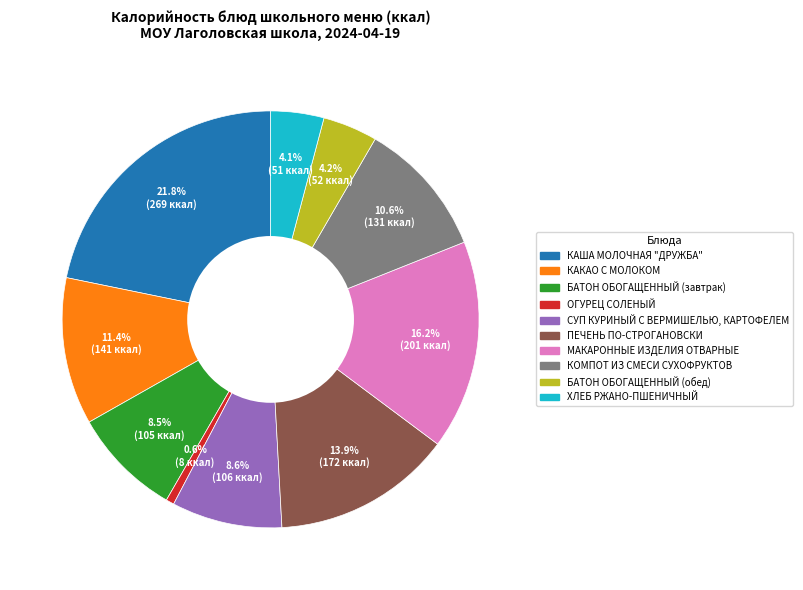

The СУП КУРИНЫЙ С ВЕРМИШЕЛЬЮ, КАРТОФЕЛЕМ slice represents 18% of the pie. True or false?

False